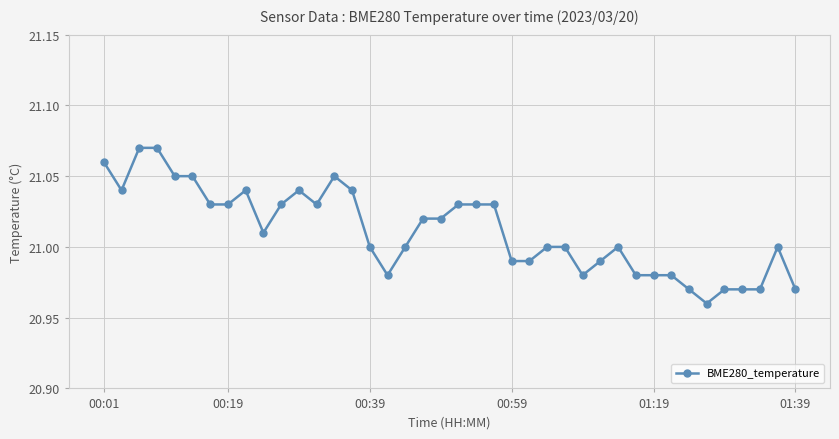

What is the difference between the maximum and minimum values?

0.1